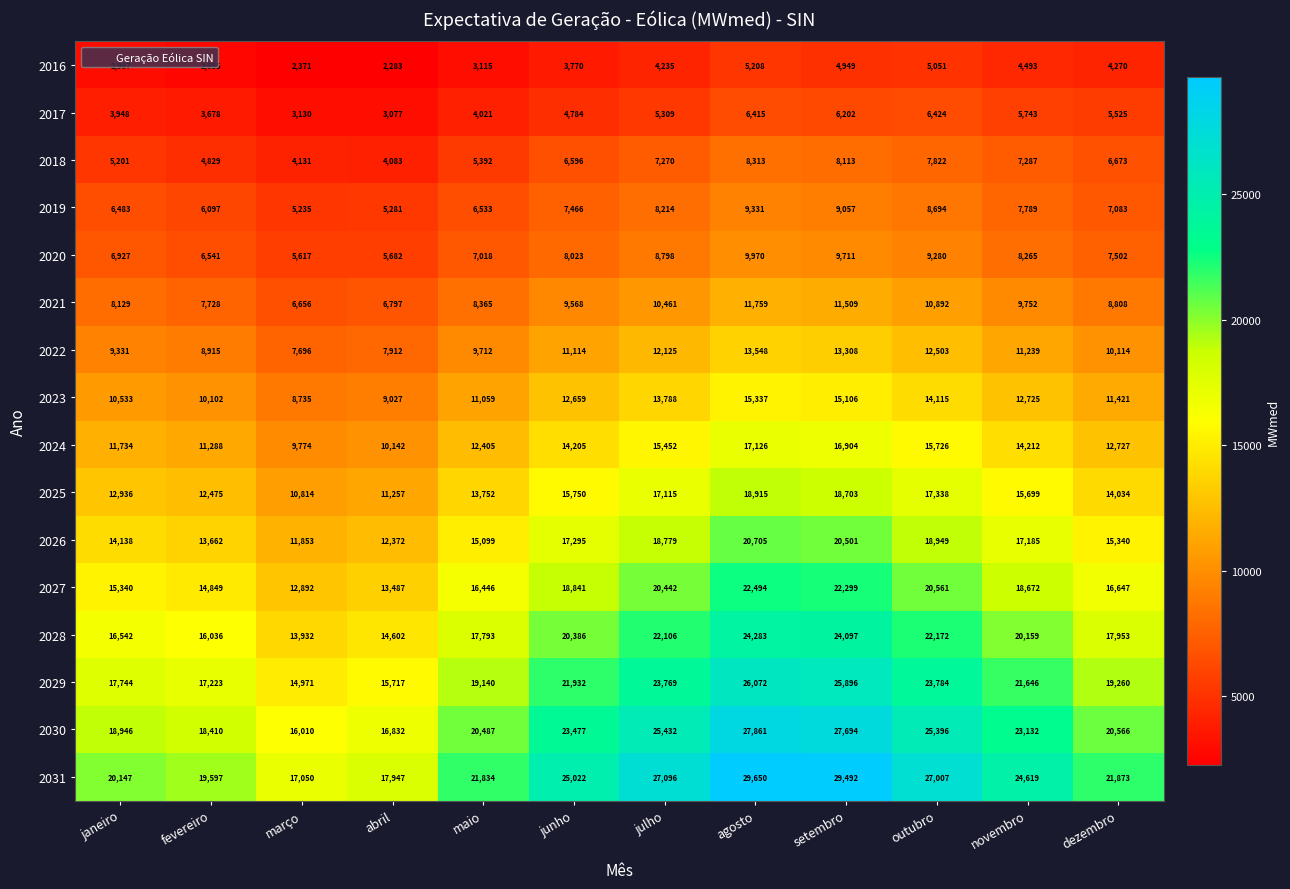

At how many categories does at least one series exceed 21509?

8